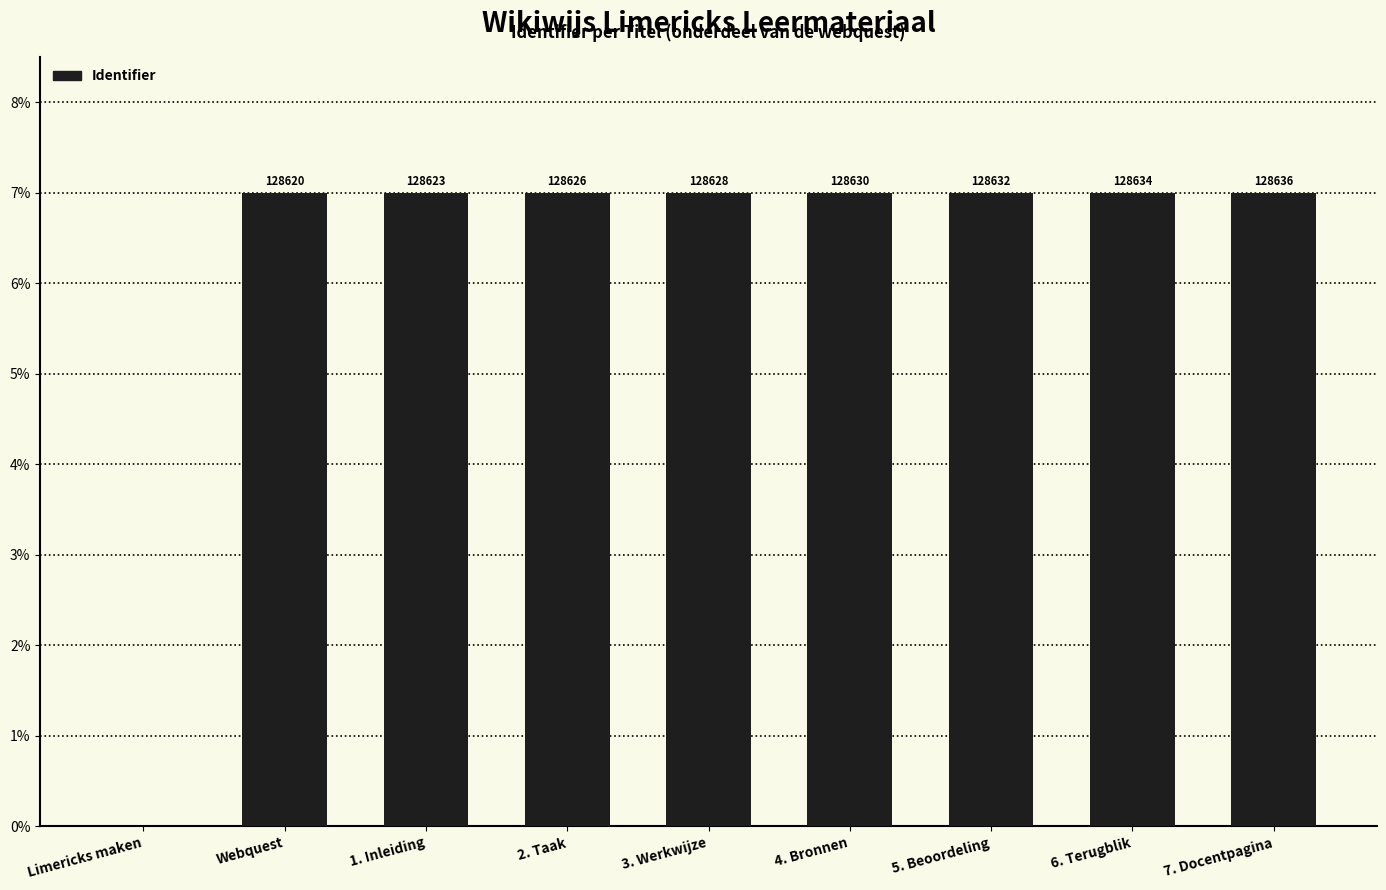

Are the bars horizontal?

No